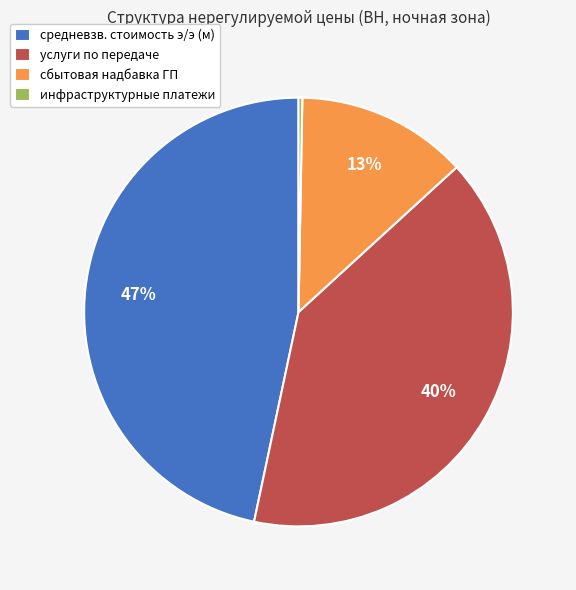

Which slice is the largest?

средневзв. стоимость э/э (м)